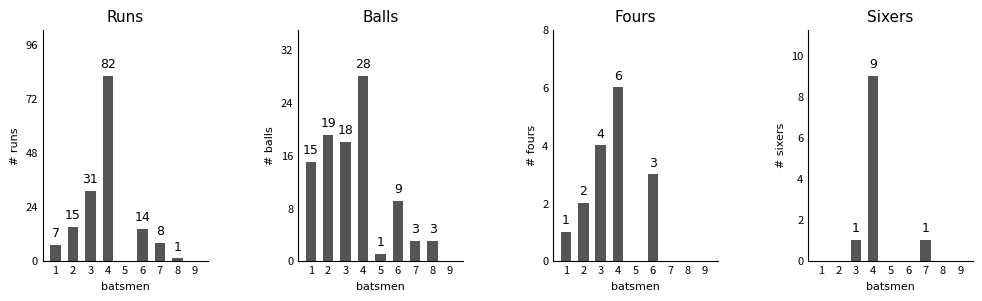

List the labels in order of Fours value, largest first.

4, 3, 6, 2, 1, 5, 7, 8, 9